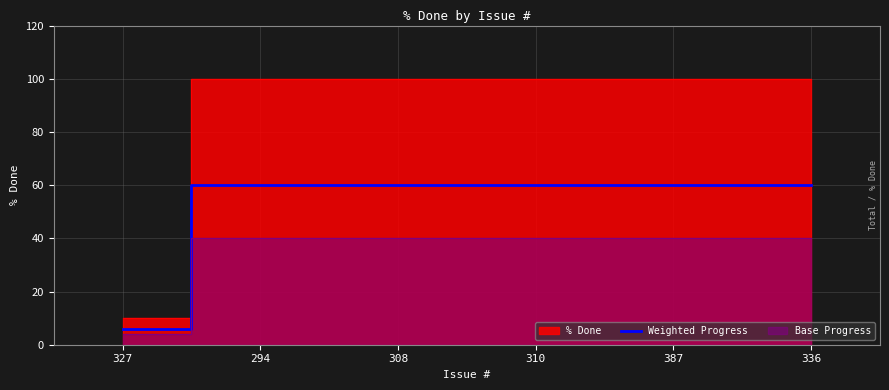

What is the smallest value displayed?

6